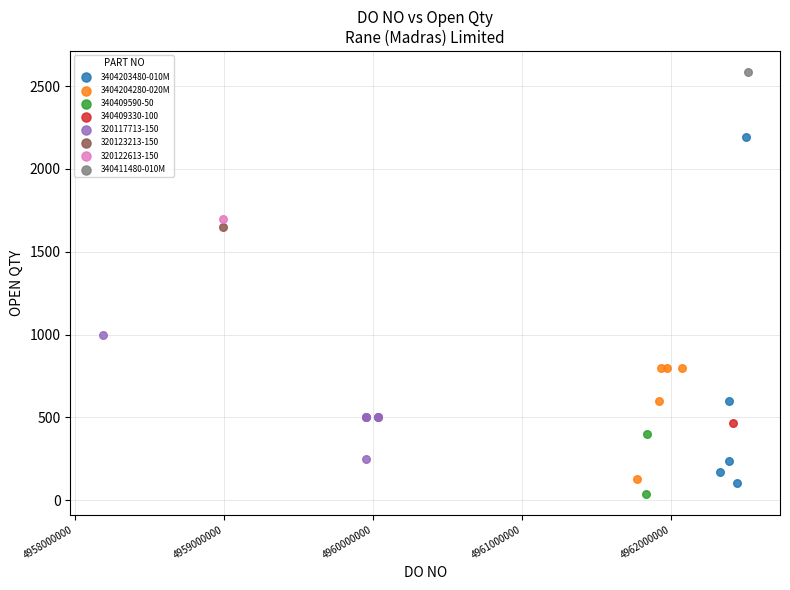

Which series contains the lowest Y value?

340409590-50